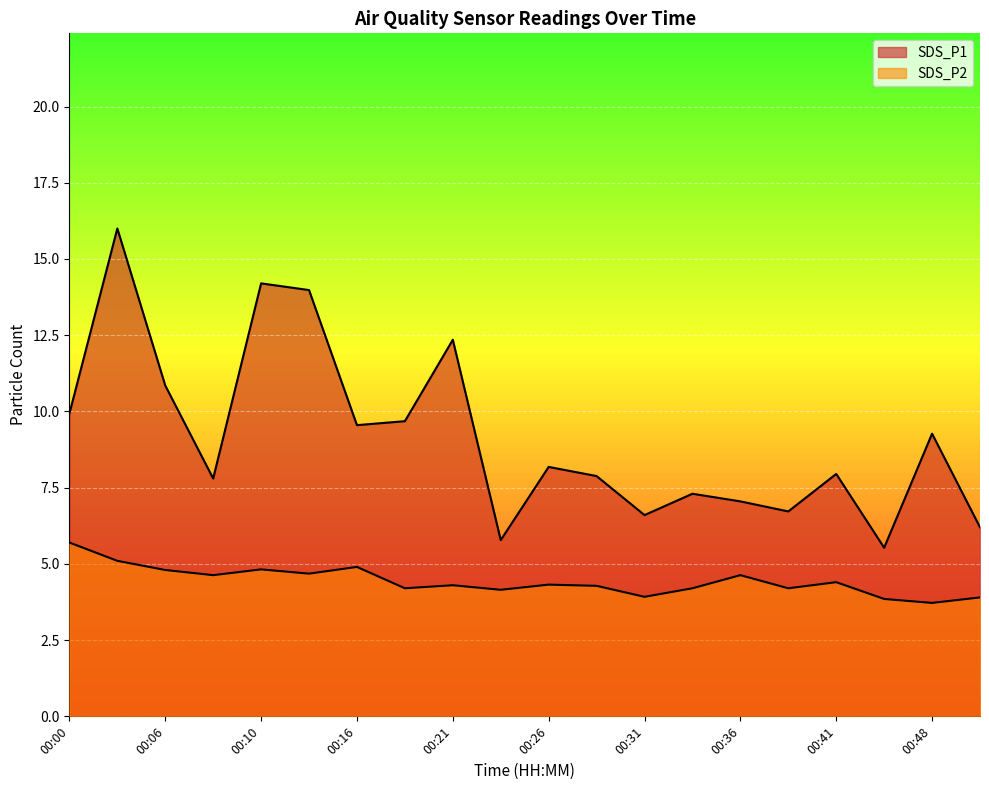

Where is the first local minimum for SDS_P1?

00:08